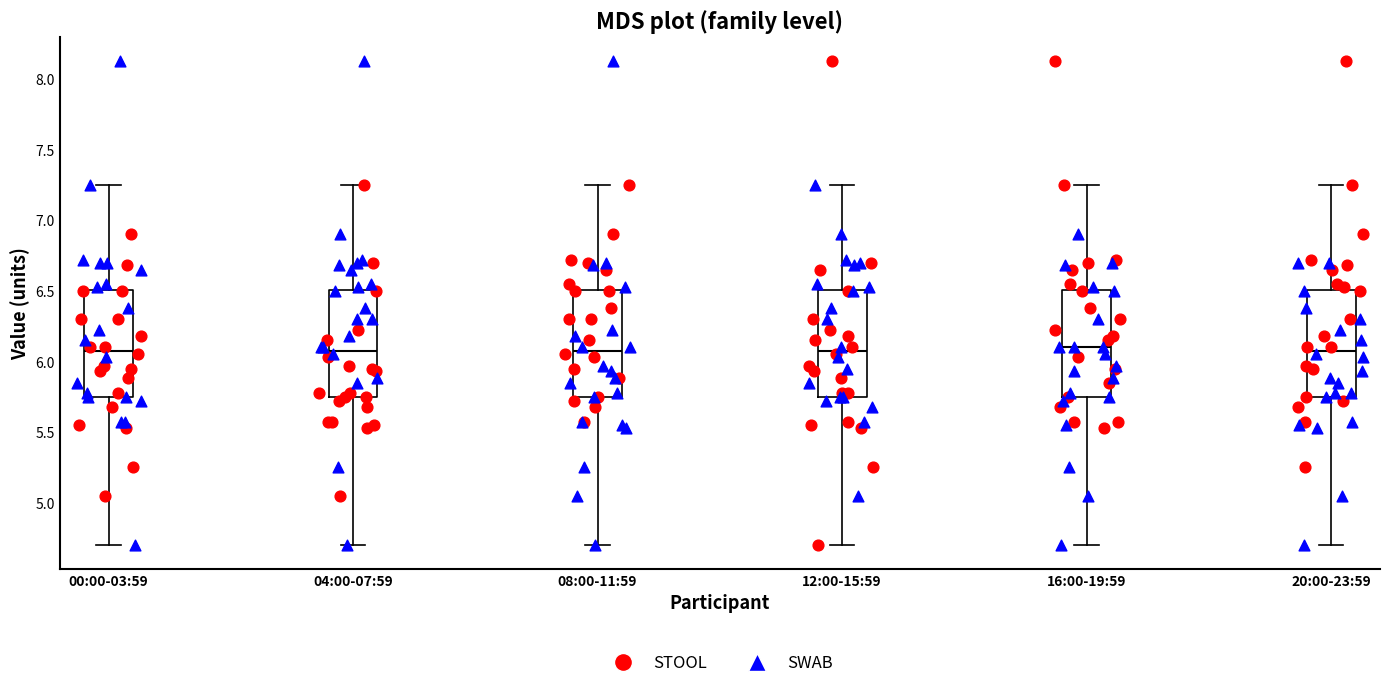

Reading left to right, transcribe this box plot: for each box, give where its median line is, the range the box spans, and where its two whiskers end, as read against the y-axis. The values are not printed on the chart, so give them approximately, as read against the axis.

00:00-03:59: median 6.10, box 5.75 to 6.50, whiskers 4.70 to 7.25
04:00-07:59: median 6.10, box 5.75 to 6.50, whiskers 4.70 to 7.25
08:00-11:59: median 6.10, box 5.75 to 6.50, whiskers 4.70 to 7.25
12:00-15:59: median 6.10, box 5.75 to 6.50, whiskers 4.70 to 7.25
16:00-19:59: median 6.10, box 5.75 to 6.50, whiskers 4.70 to 7.25
20:00-23:59: median 6.10, box 5.75 to 6.50, whiskers 4.70 to 7.25